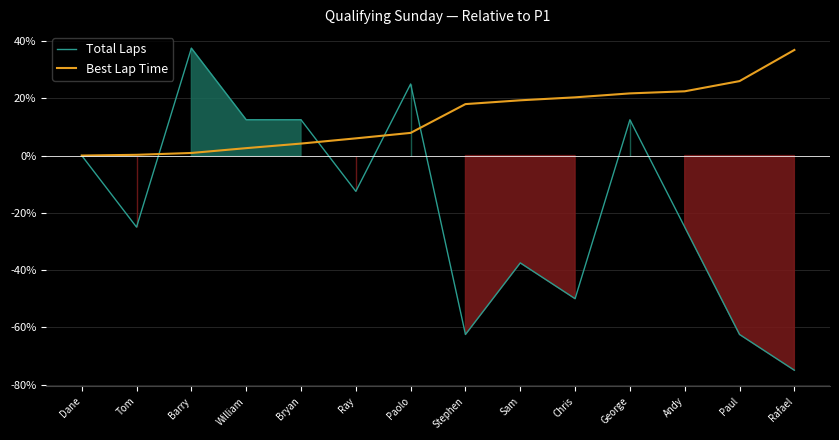

Rank the categories by Best Lap Time value from lowest to highest.

Dane, Tom, Barry, William, Bryan, Ray, Paolo, Stephen, Sam, Chris, George, Andy, Paul, Rafael